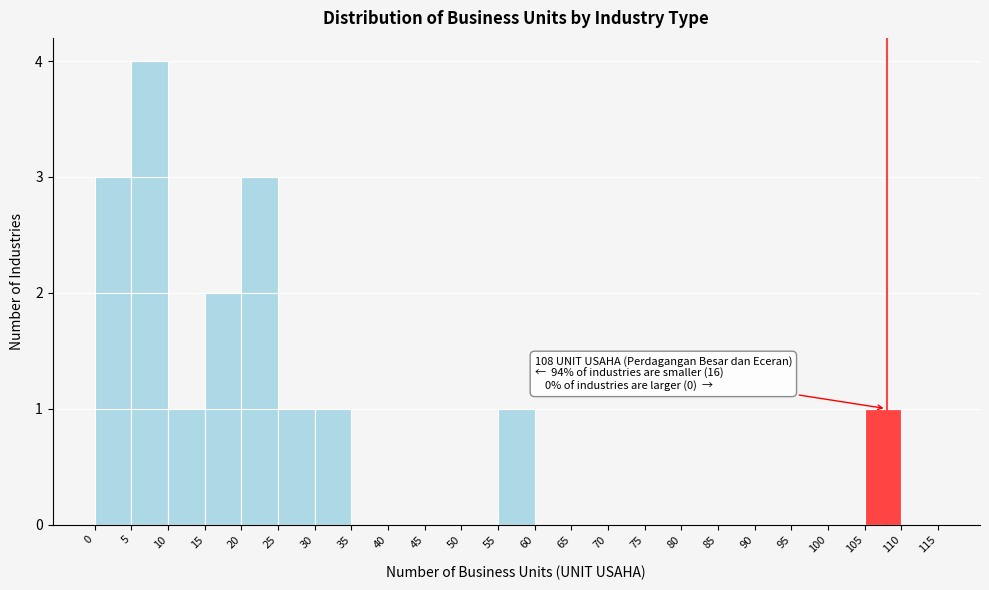

Which range on the x-axis has the tallest bar?

5 to 10